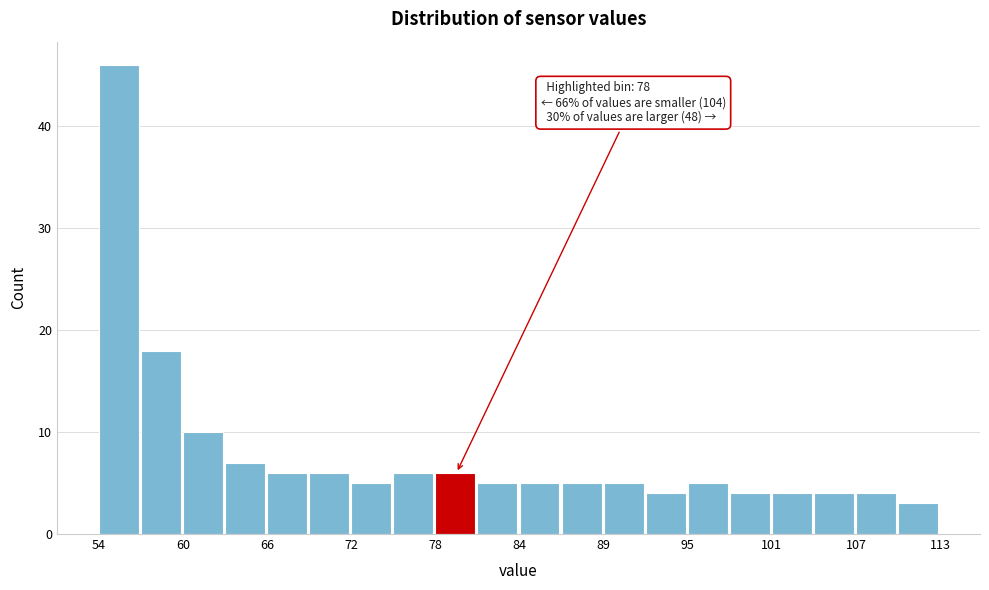

Read against the x-axis, roughly where is the centre of the tallest bar?

55